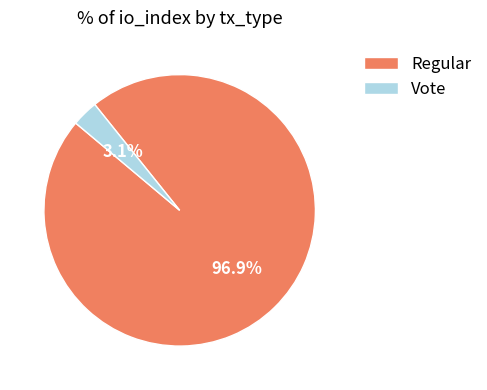

What is the smallest slice in the pie chart?

Vote